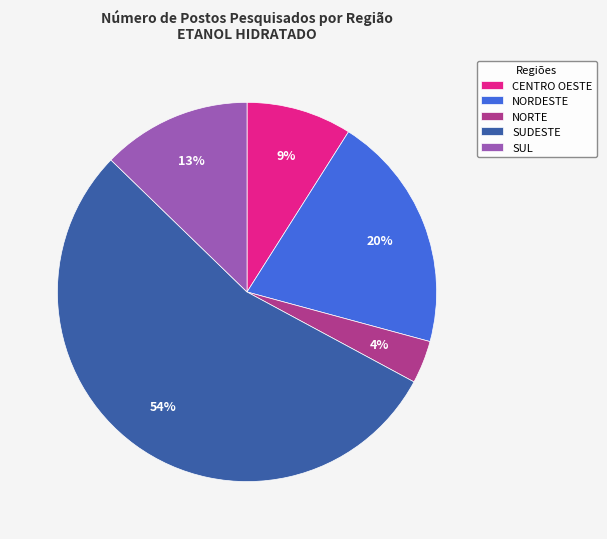

Is it true that SUDESTE is 54% of the pie?

True